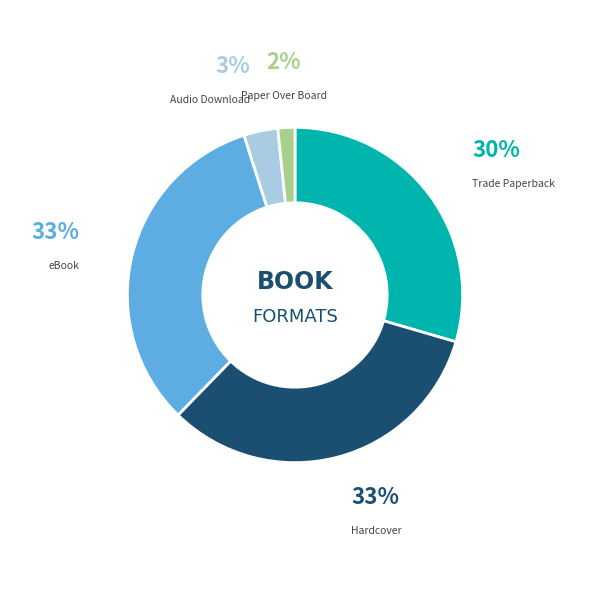

The Trade Paperback slice represents 23% of the pie. True or false?

False